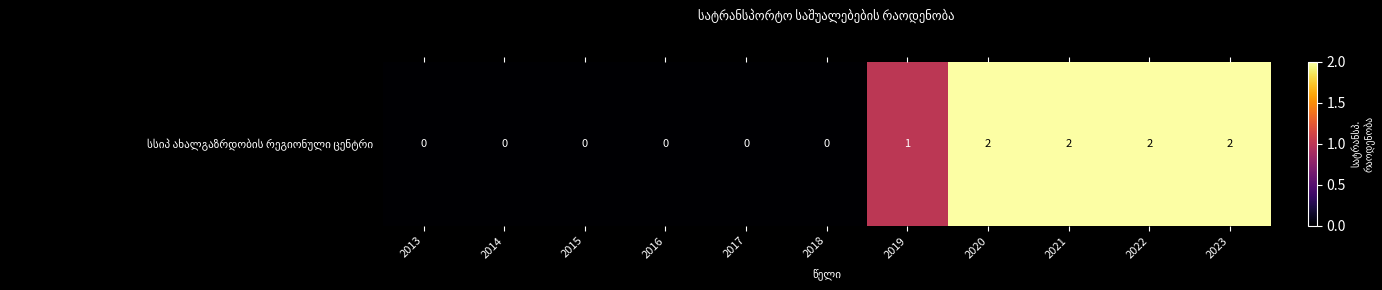

Reading left to right, transcribe all the data shown in this chart.

0	0	0	0	0	0	1	2	2	2	2